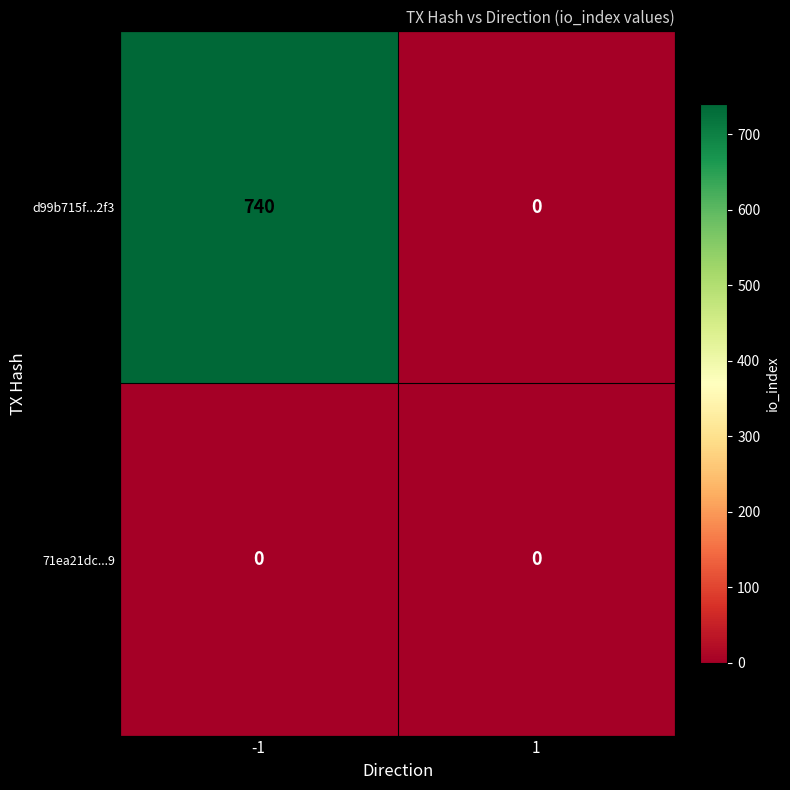

List the series in order of their overall mean, highest first.

d99b715f...2f3, 71ea21dc...9